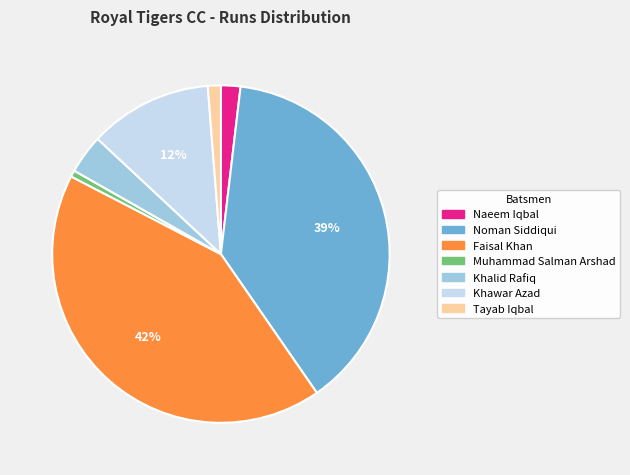

How many segments does this pie chart have?

7